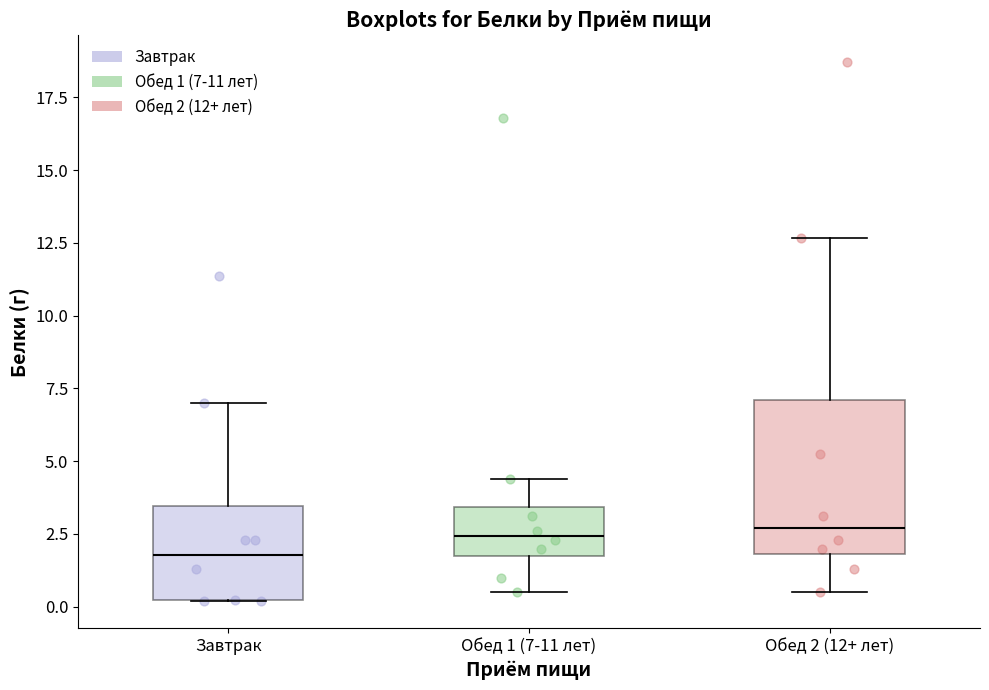

Reading left to right, read every box against the y-axis: the position of its median line, the range the box covers, and the ends of its whiskers. The values are not printed on the chart, so give them approximately, as read against the axis.

Завтрак: median 2.0, box 0.0 to 3.5, whiskers 0.0 to 7.0
Обед 1 (7-11 лет): median 2.5, box 1.5 to 3.5, whiskers 0.5 to 4.5
Обед 2 (12+ лет): median 2.5, box 2.0 to 7.0, whiskers 0.5 to 12.5